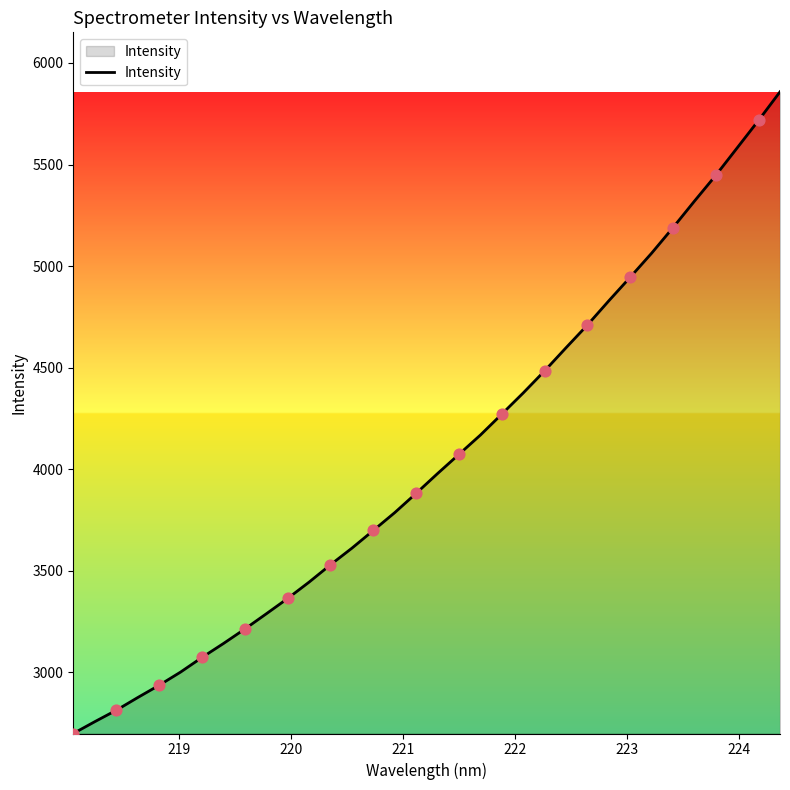

What is the greatest value displayed?

5857.9